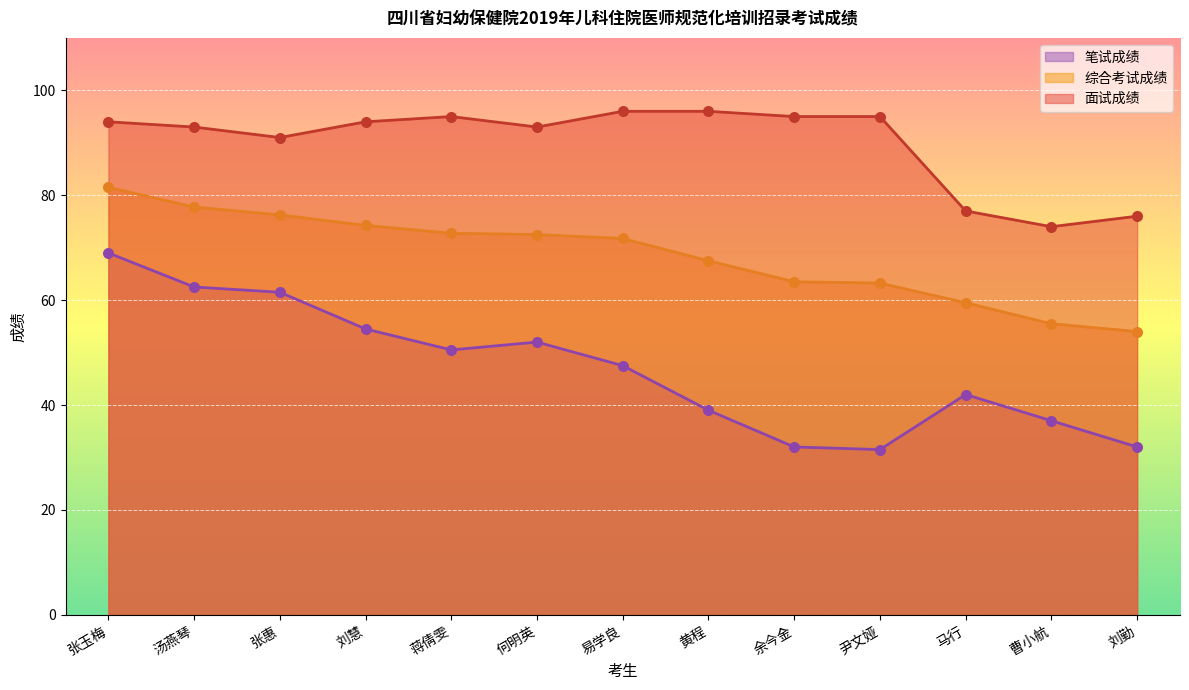

Is the value of 综合考试成绩 at 汤燕琴 greater than the value of 笔试成绩 at 张惠?

Yes